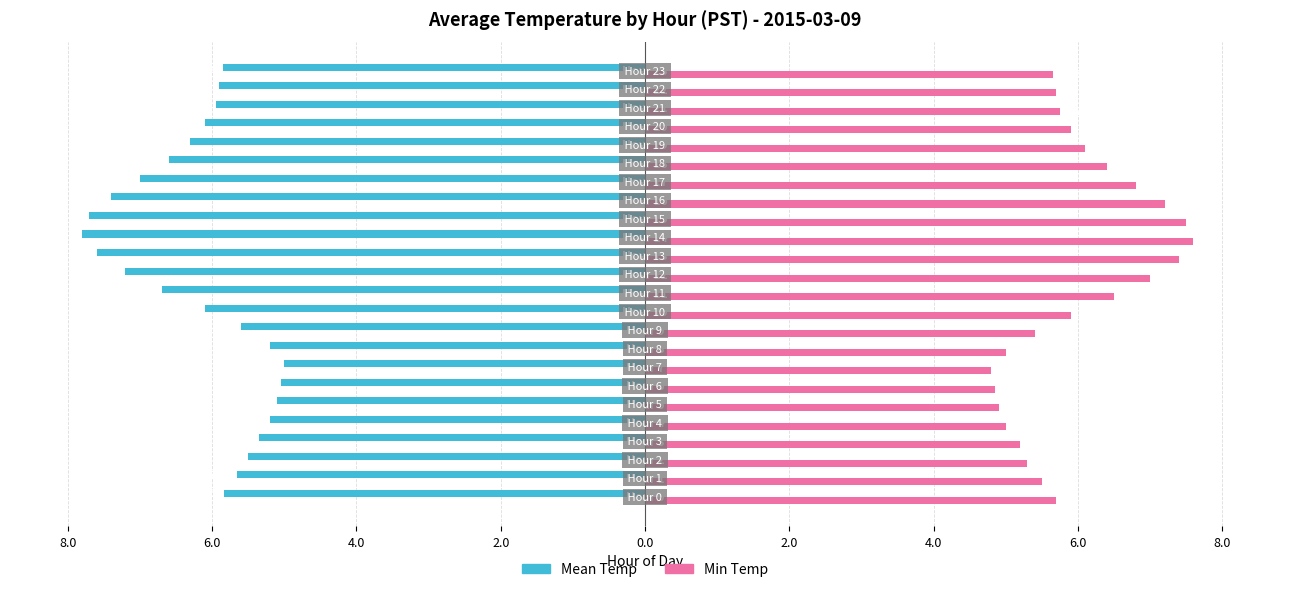

What are all the series names shown in the legend?

Mean Temp, Min Temp